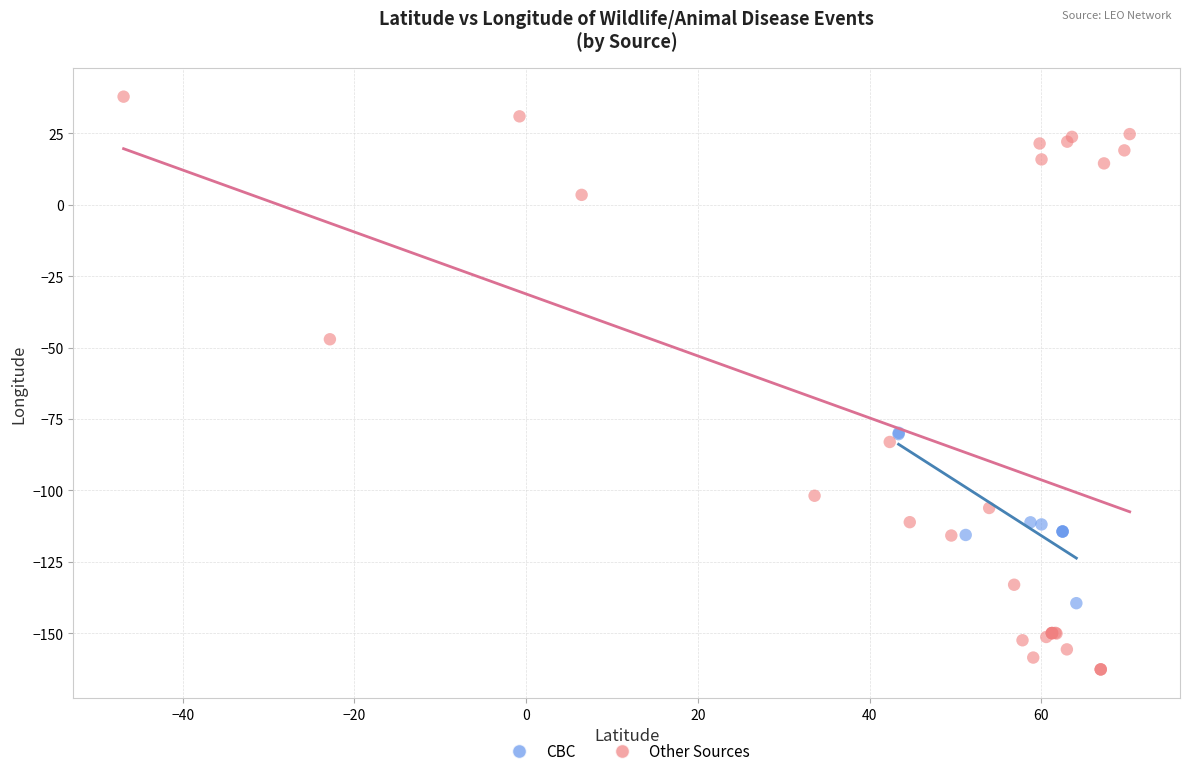

Which series contains the highest Y value?

Other Sources